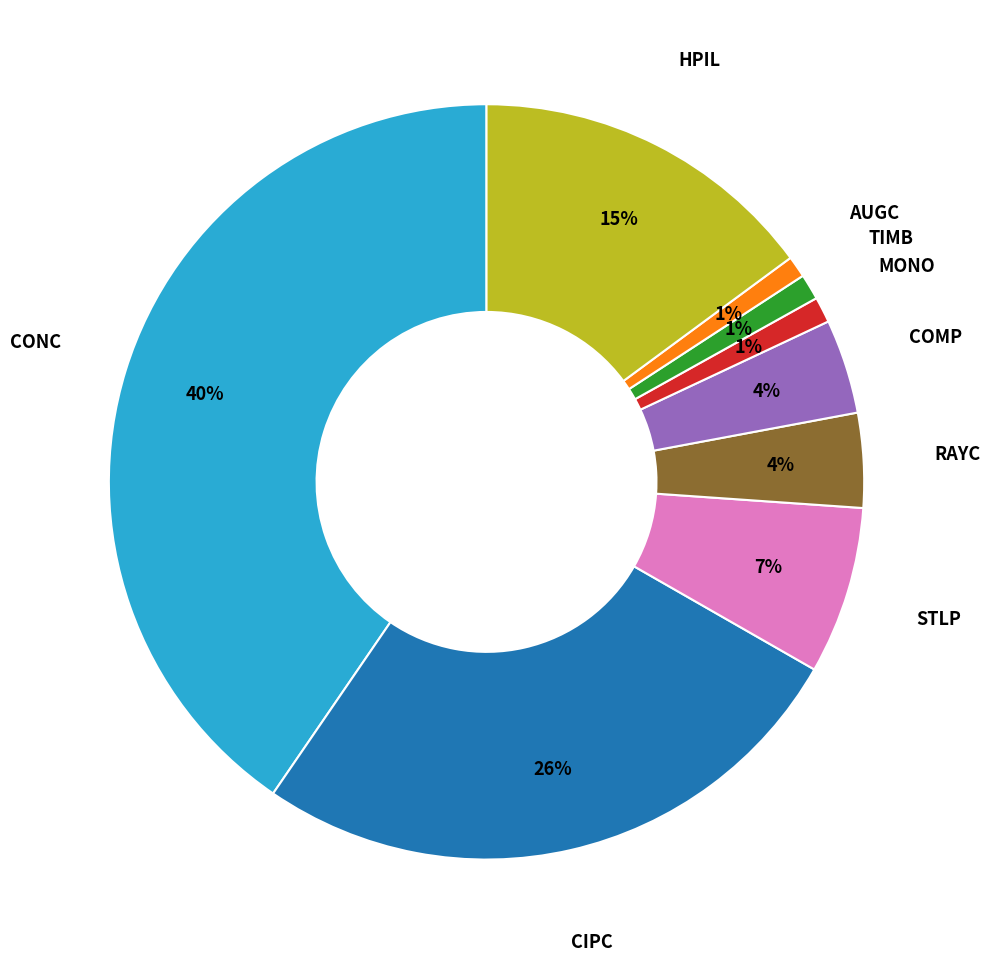

Does any single category account for the majority?

No